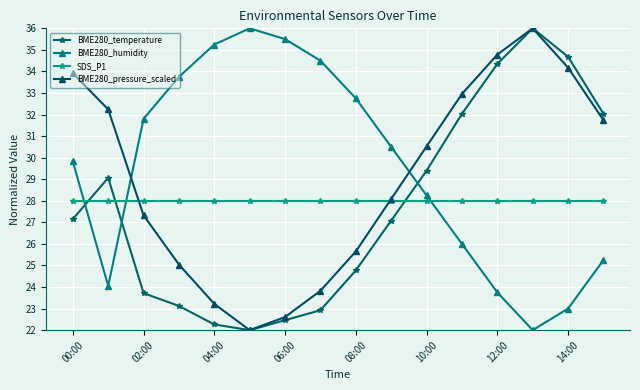

How many interior local valleys does the BME280_pressure_scaled series have?

1